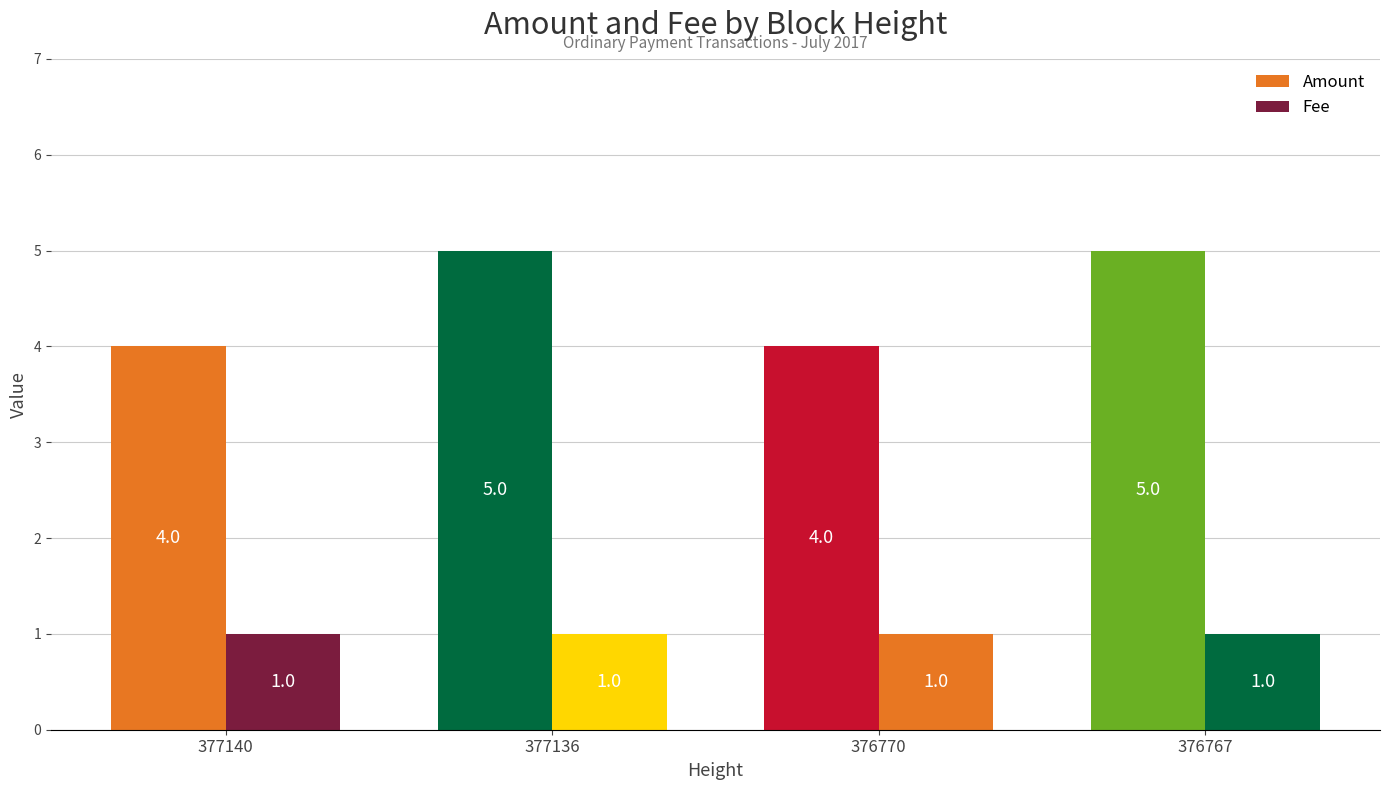

Where is Amount nearest to the value 4?

377140